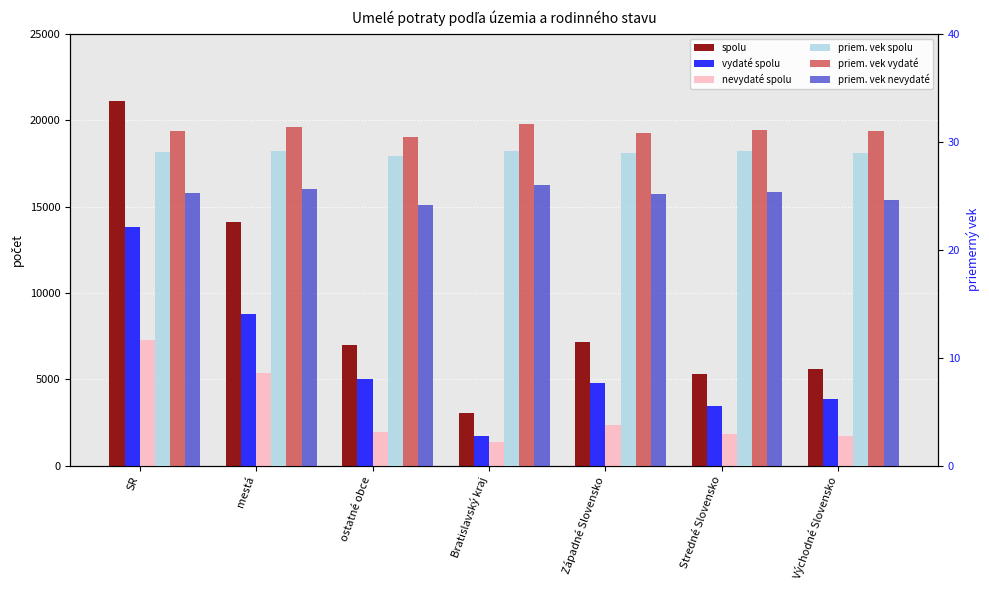

Where does the vydaté spolu series first go above 4807?

SR